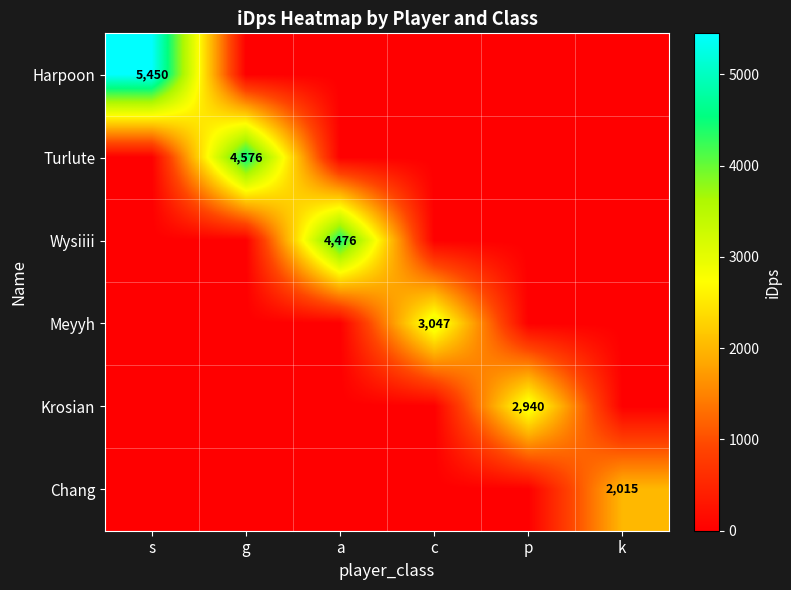

The value of Harpoon at s is 7461. True or false?

False